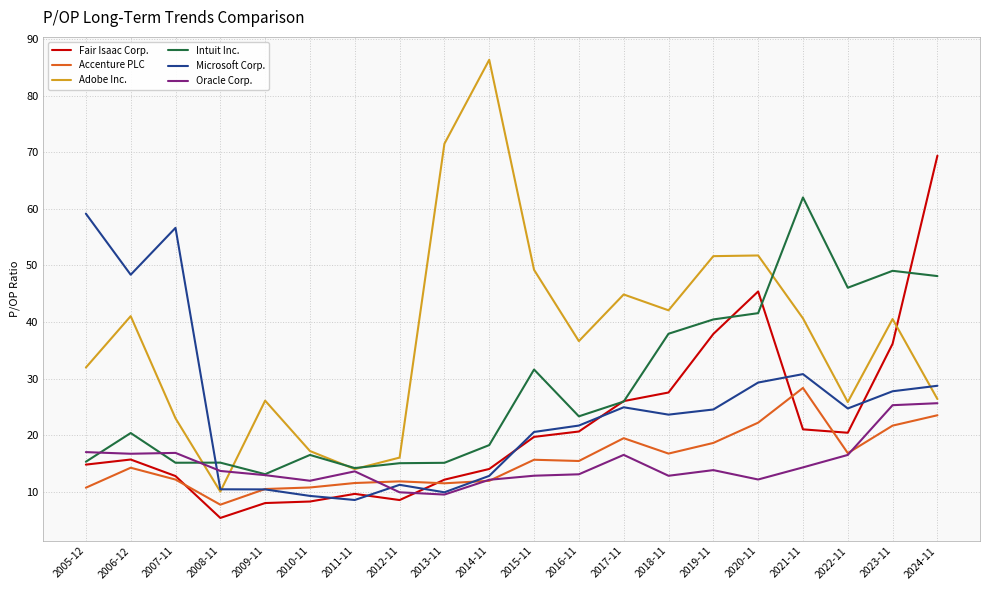

What position from the right is 2021-11?

4